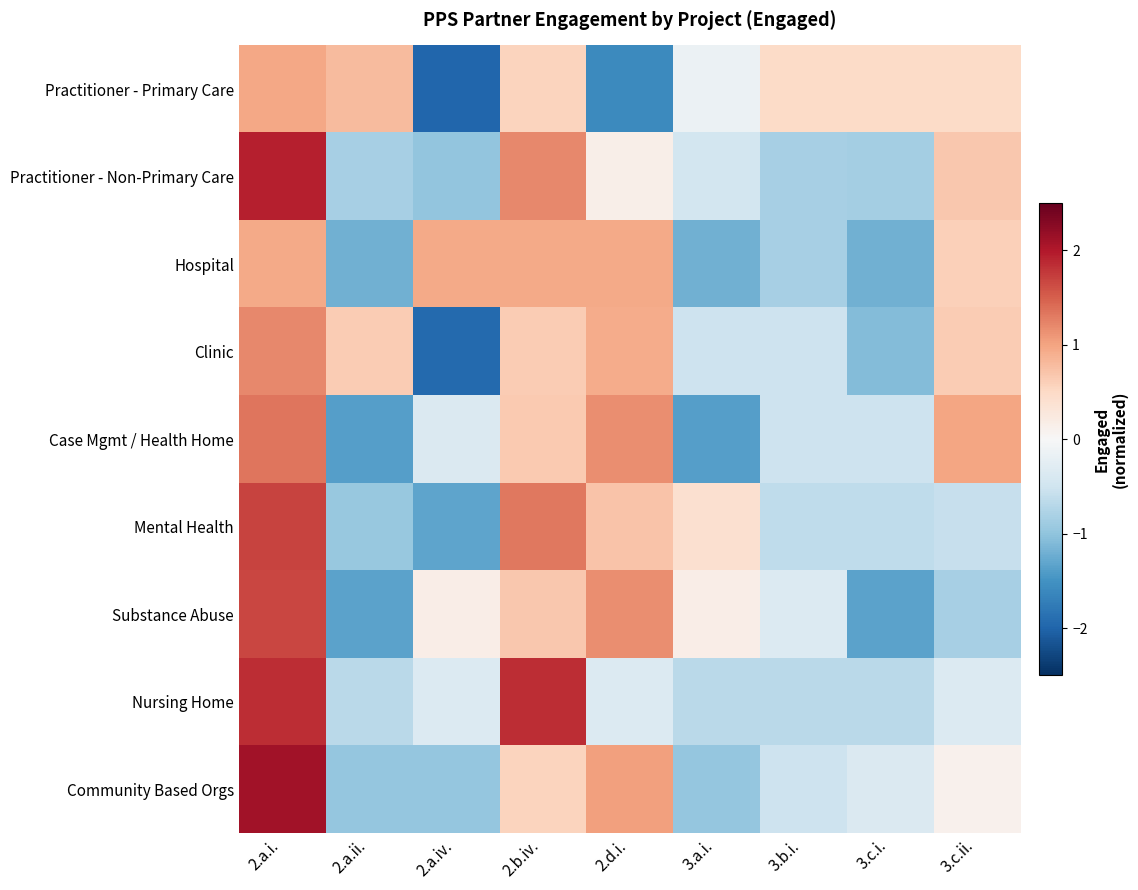

Which label corresponds to the smallest value in the chart?

2.a.iv.